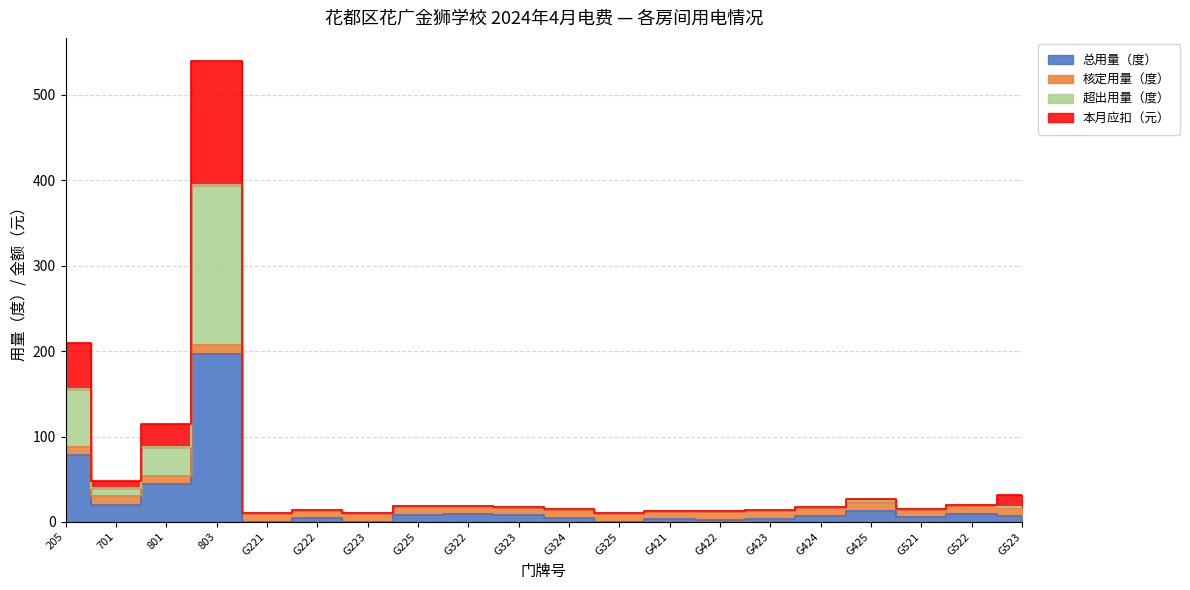

True or false: 总用量（度） and 超出用量（度） intersect in this chart.

False